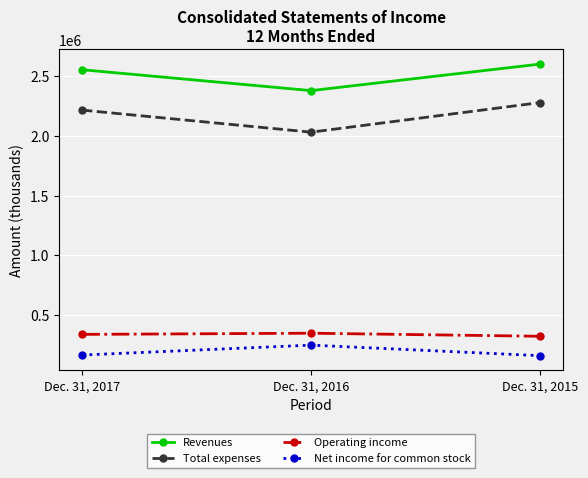

Where is Net income for common stock nearest to the value 204066?

Dec. 31, 2017